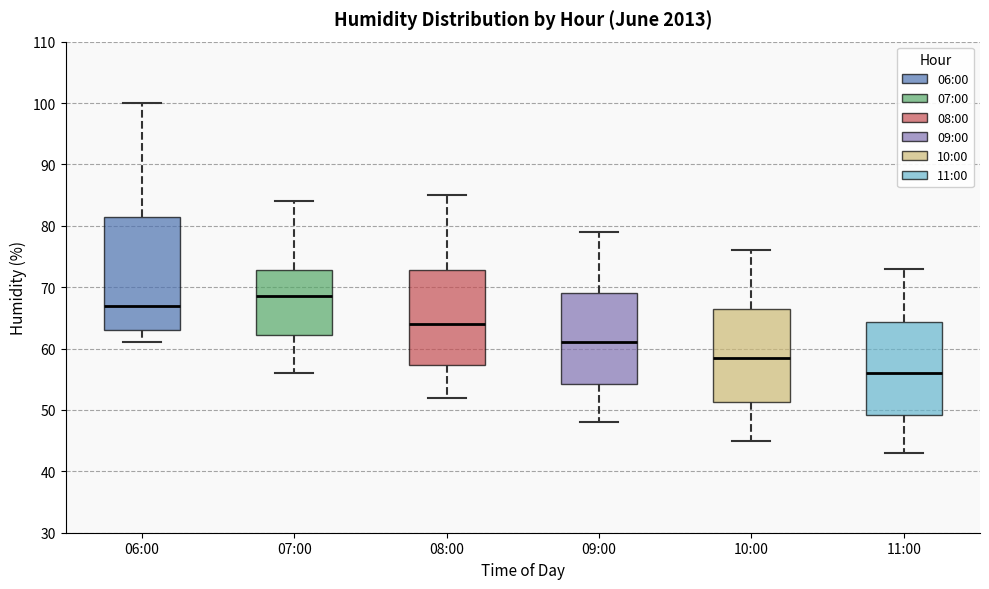

Which box has the lowest median line?

11:00